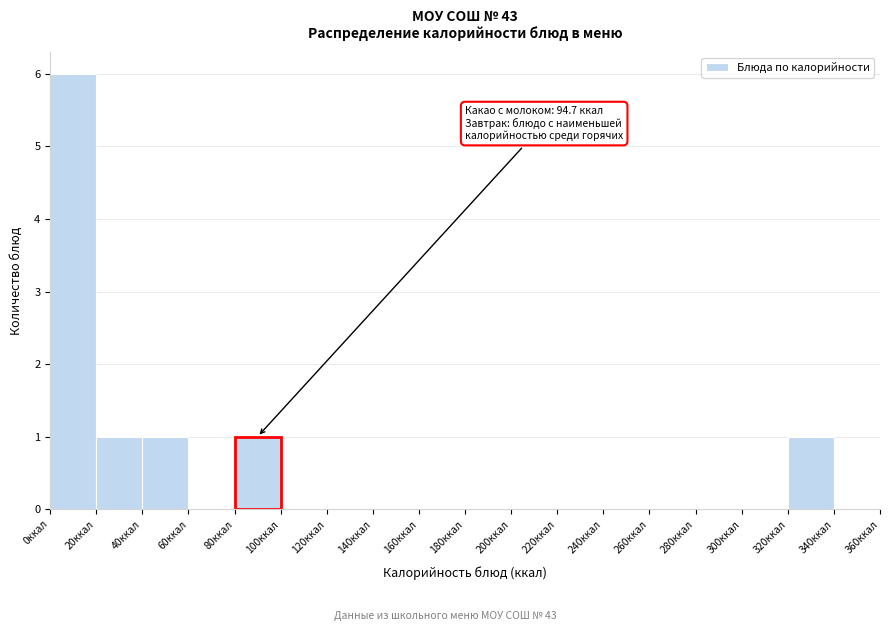

Which range on the x-axis has the tallest bar?

0 to 20